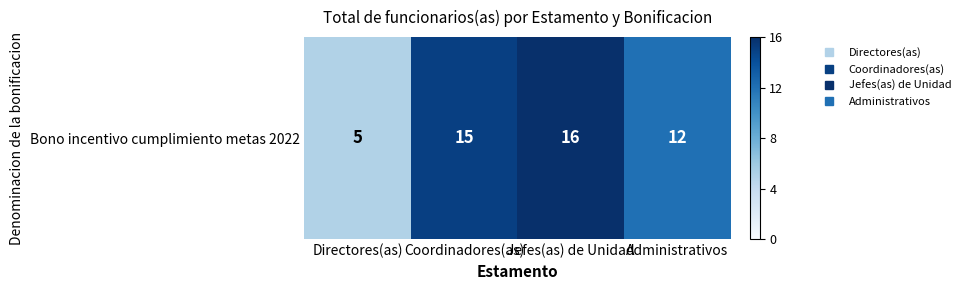

Reading left to right, extract all data points from this chart.

5	15	16	12